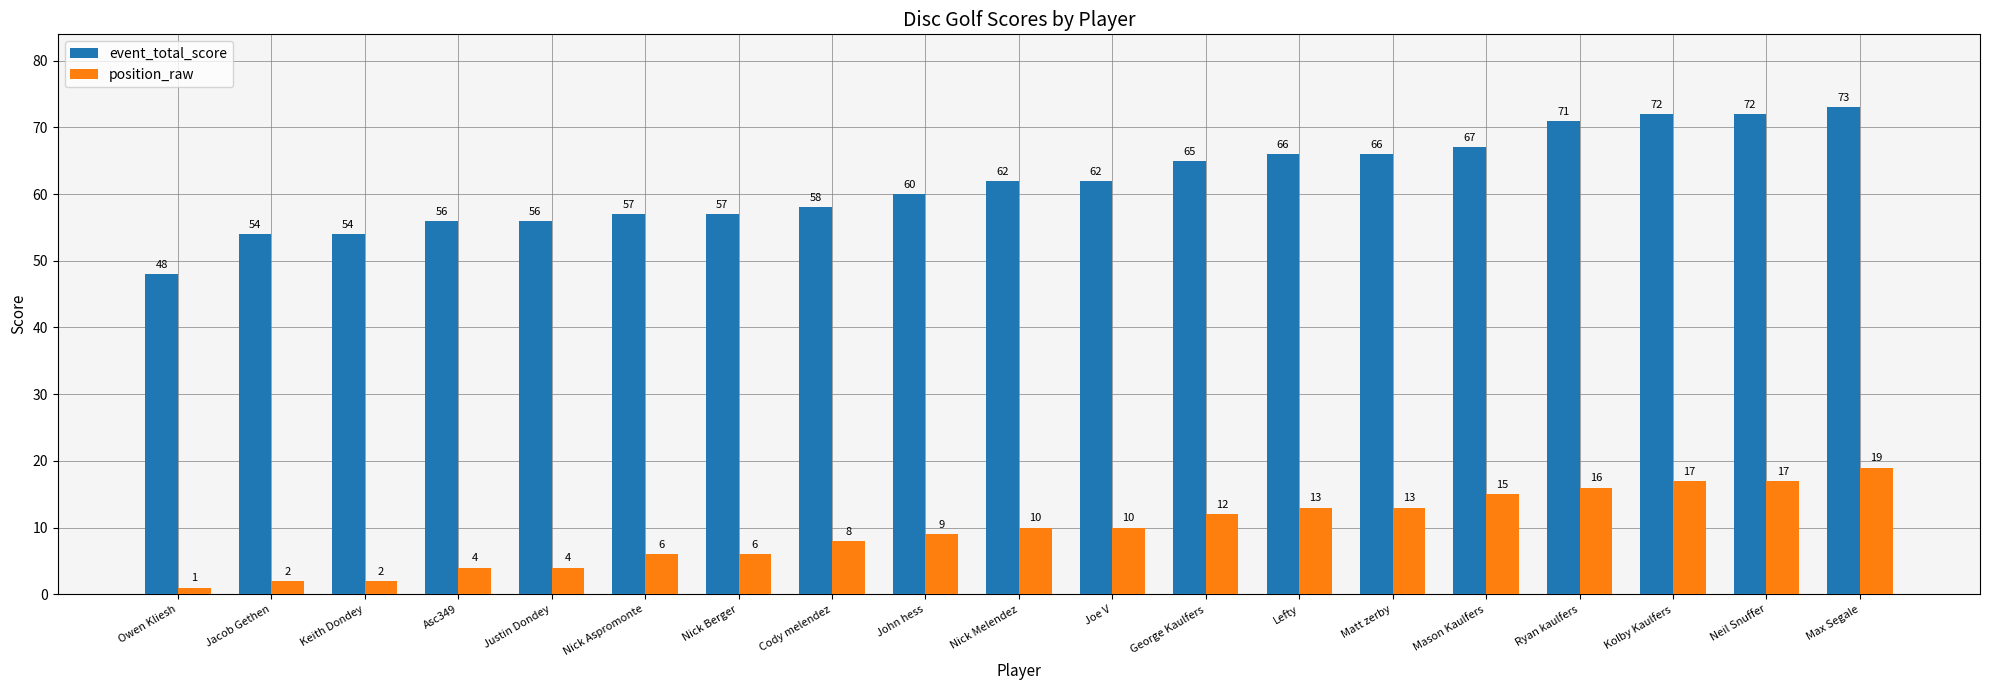

Are the bars horizontal?

No